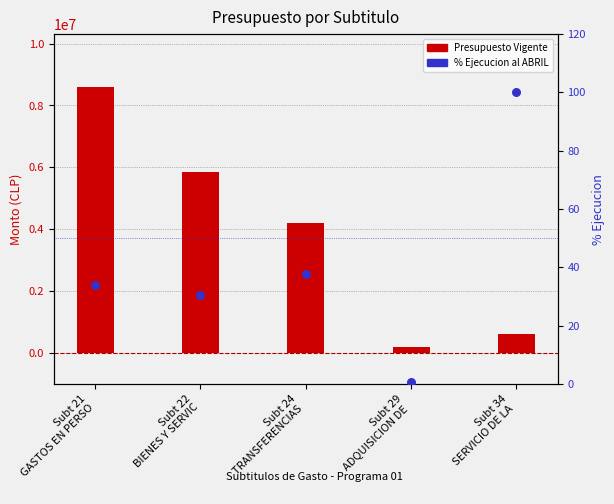

At how many categories does at least one series exceed 4384024?

2